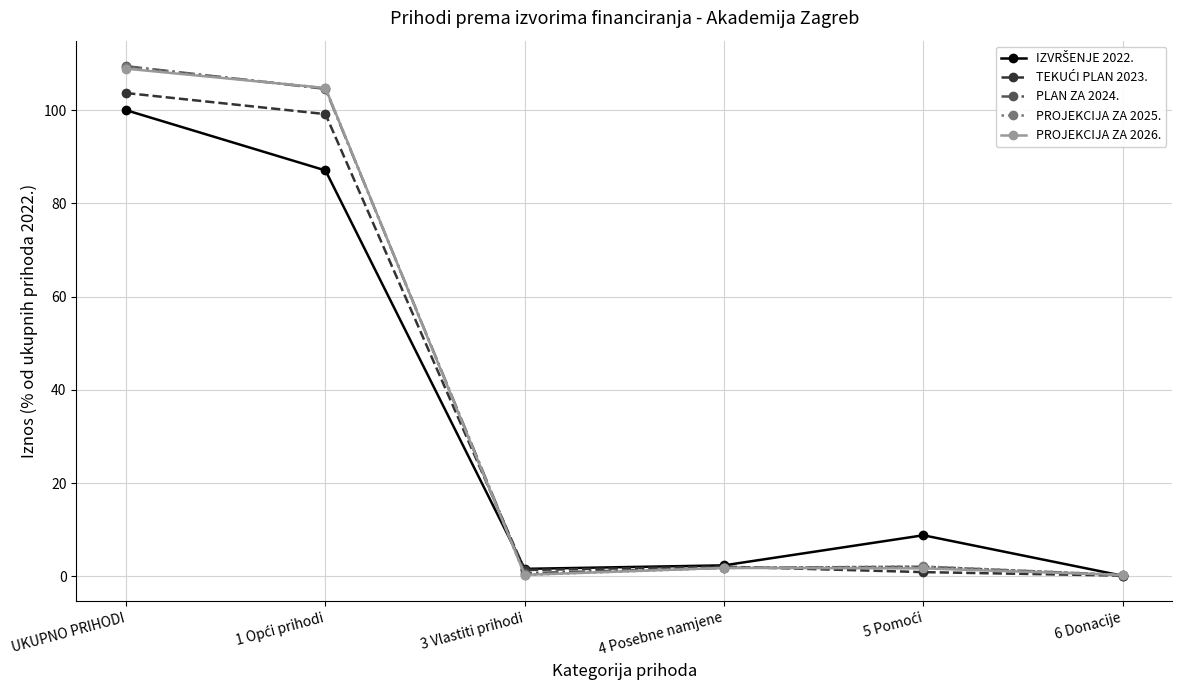

The value of PLAN ZA 2024. at UKUPNO PRIHODI is 59.8. True or false?

False